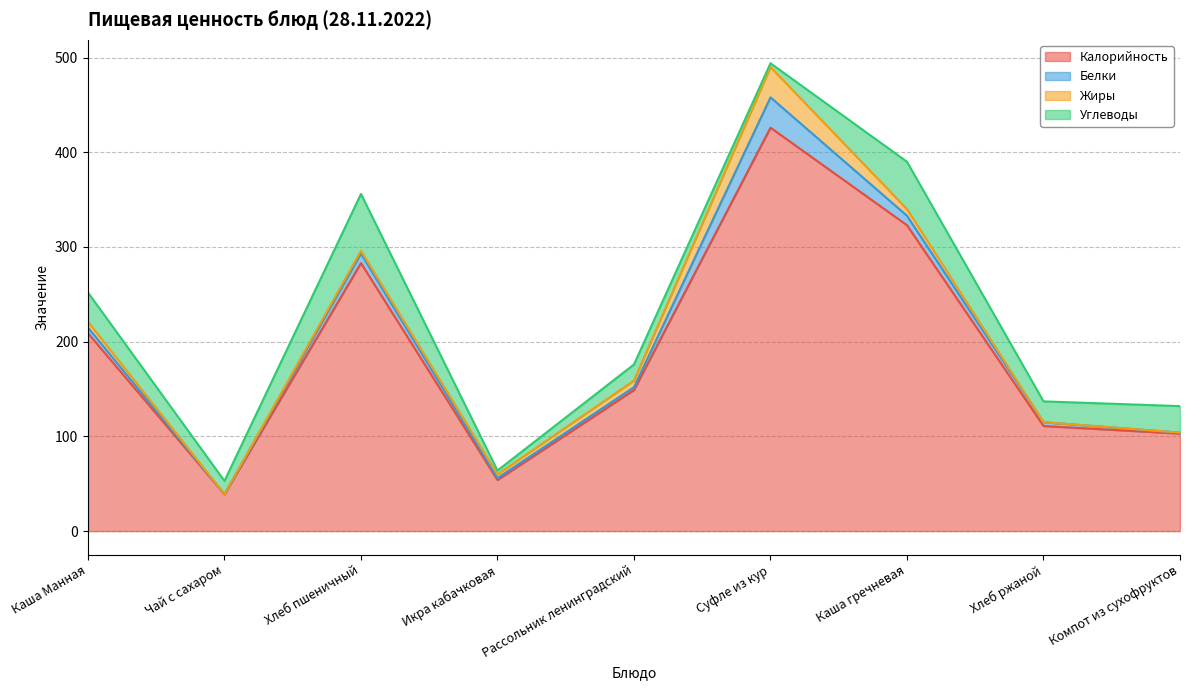

The value of Углеводы at Чай с сахаром is 14. True or false?

True